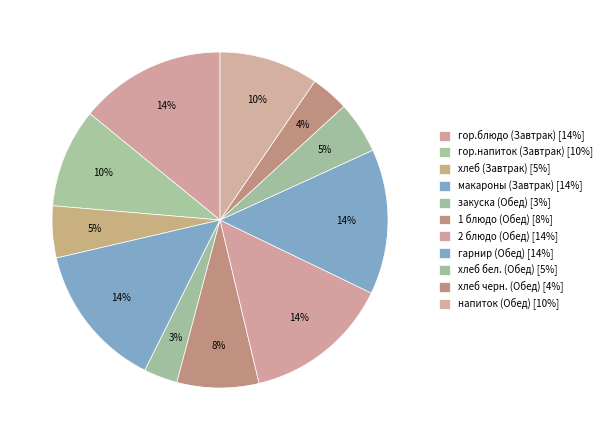

Rank the categories by value from lowest to highest.

закуска (Обед), хлеб черн. (Обед), хлеб (Завтрак), хлеб бел. (Обед), 1 блюдо (Обед), гор.напиток (Завтрак), напиток (Обед), макароны (Завтрак), гарнир (Обед), гор.блюдо (Завтрак), 2 блюдо (Обед)